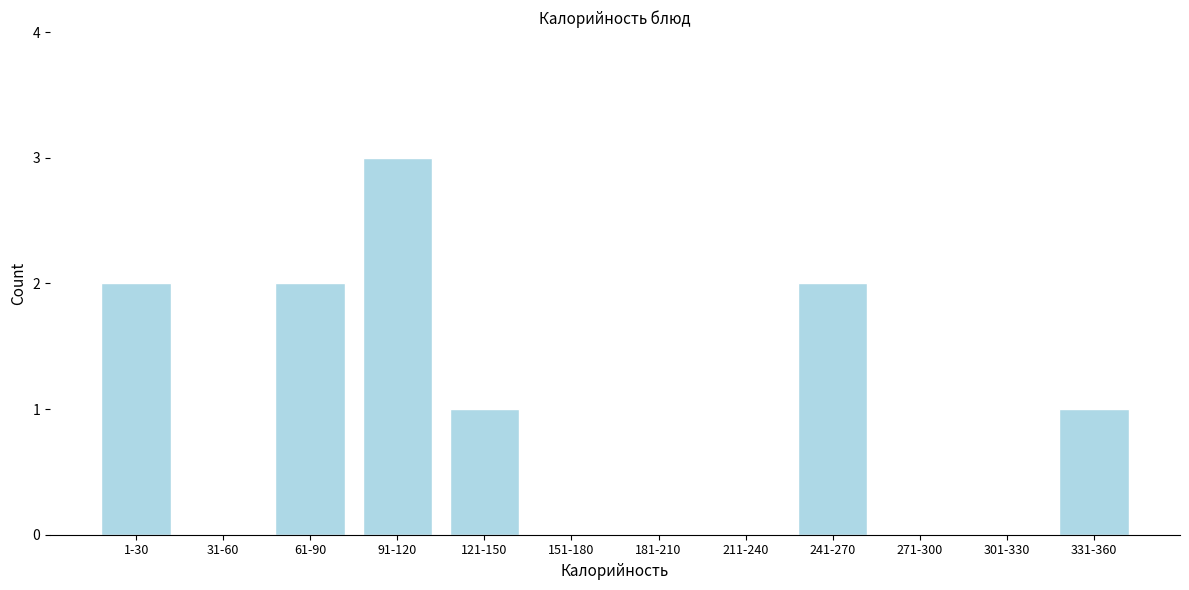

Reading left to right, transcribe all the data shown in this chart.

1-30=2	31-60=0	61-90=2	91-120=3	121-150=1	151-180=0	181-210=0	211-240=0	241-270=2	271-300=0	301-330=0	331-360=1